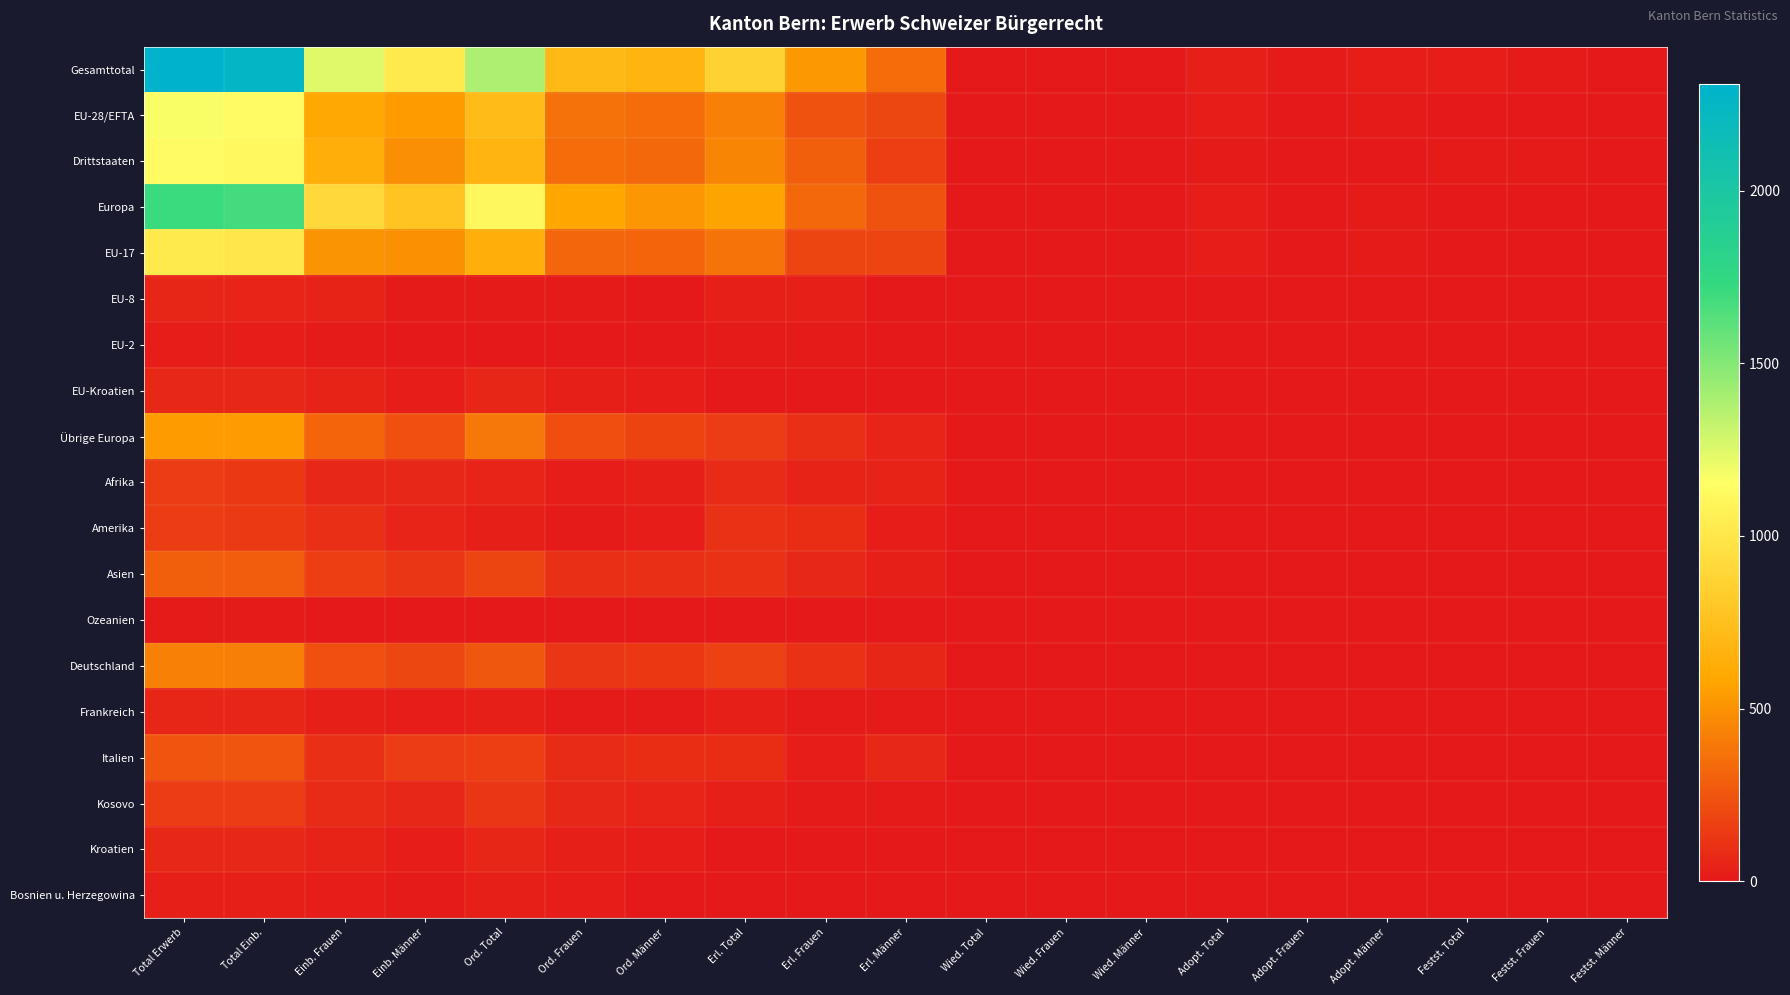

At which category is the sum across all series the highest?

Total Erwerb